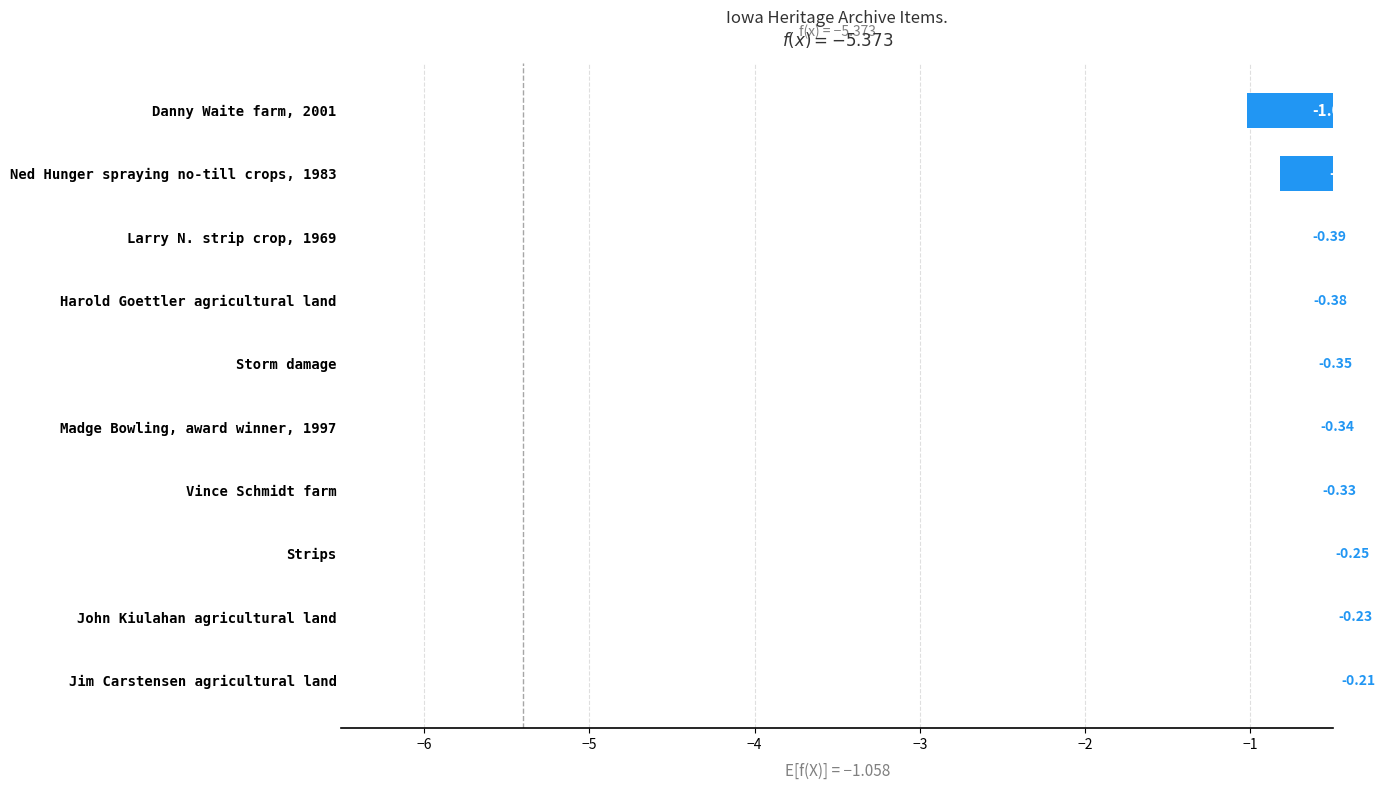

Where is the data nearest to the value 0?

Jim Carstensen agricultural land